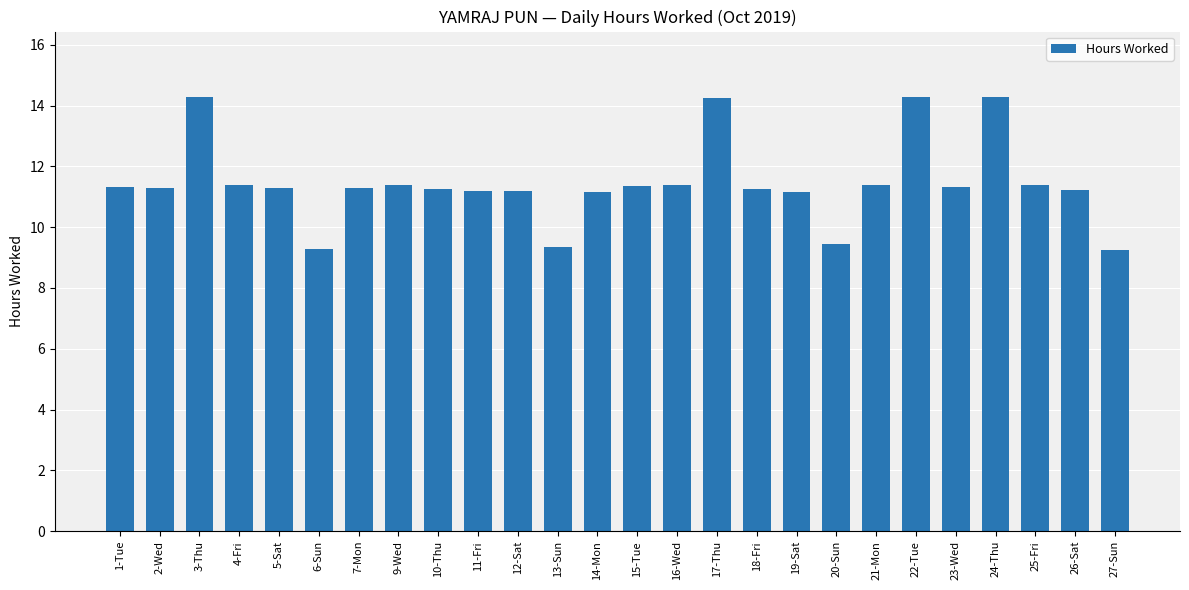

True or false: the data shows 11.2 at 12-Sat.

True